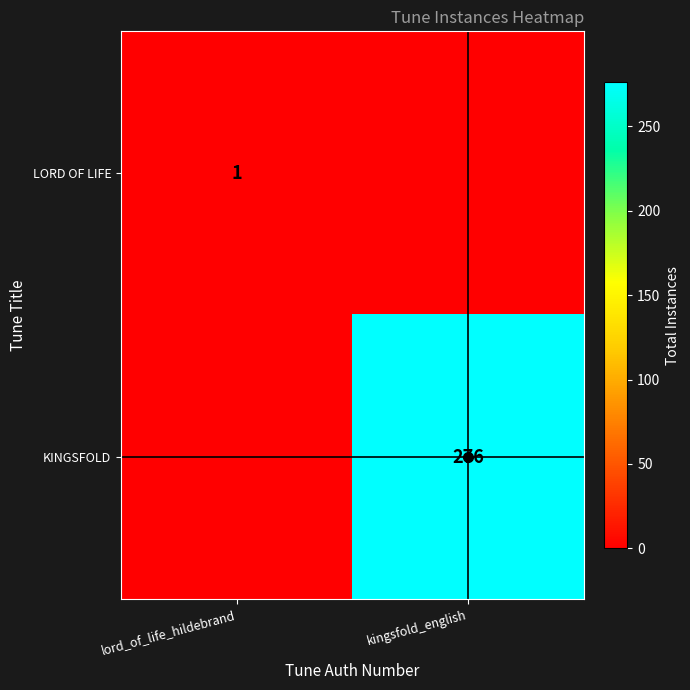

Which label corresponds to the largest value in the chart?

kingsfold_english